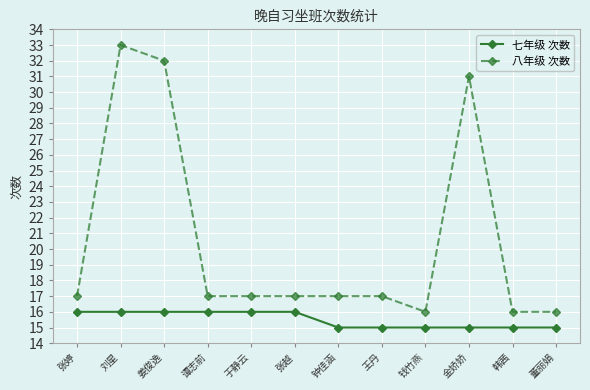

The value of 七年级 次数 at 董丽娟 is 15. True or false?

True